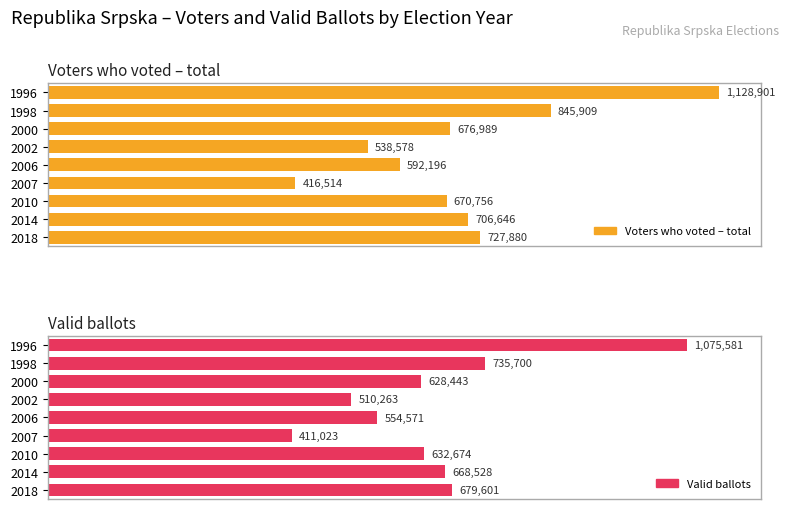

What is the value of the Voters who voted – total bar at the 5th from the left?

592196